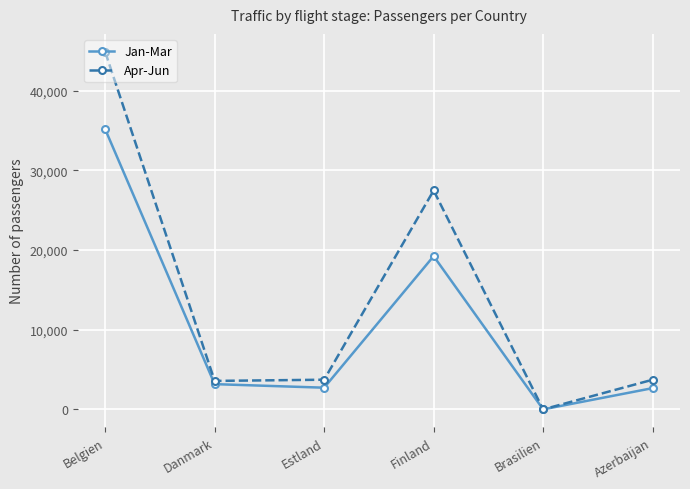

How many series are shown in this chart?

2